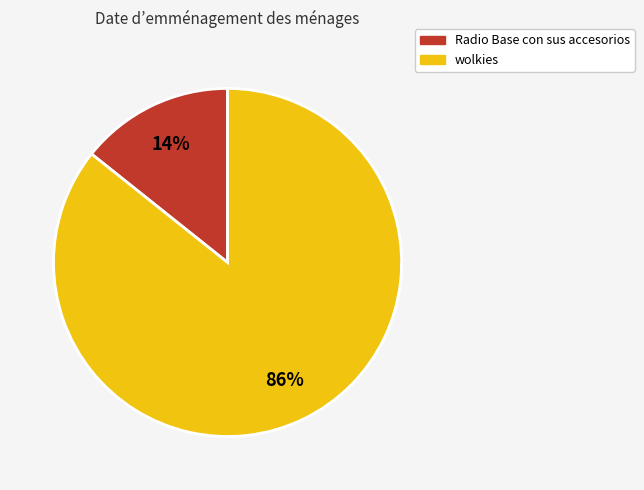

Rank the categories by value from lowest to highest.

Radio Base con sus accesorios, wolkies